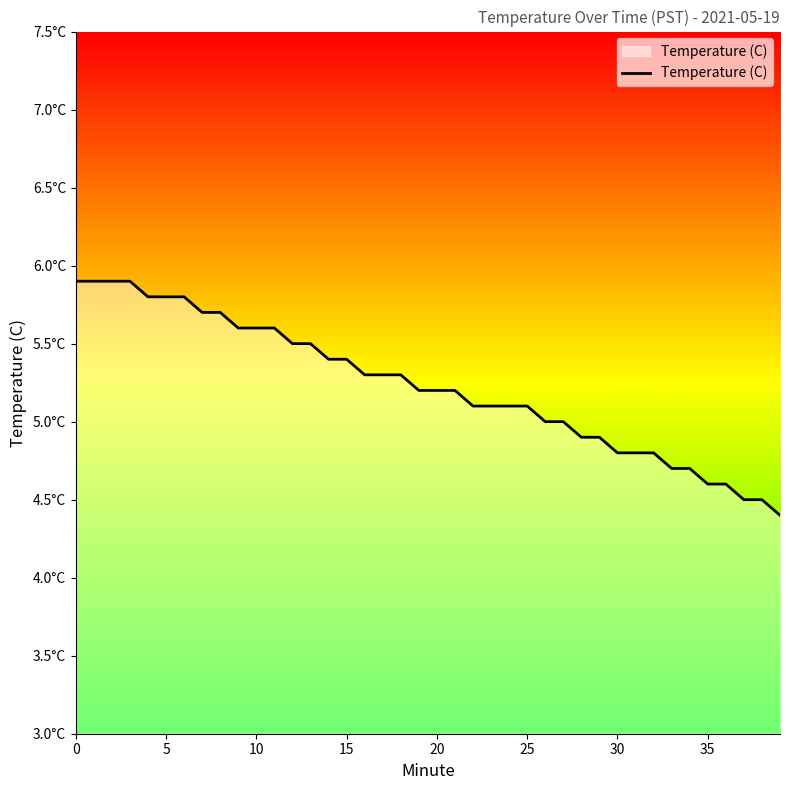

Is this an area chart (filled region under the line)?

Yes